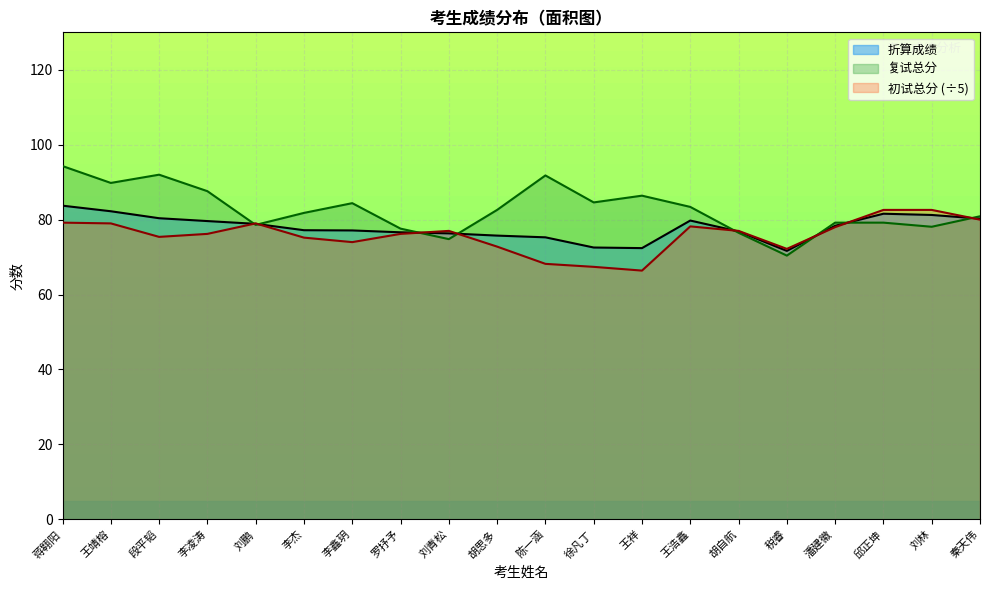

How many interior local valleys does the 复试总分 series have?

6